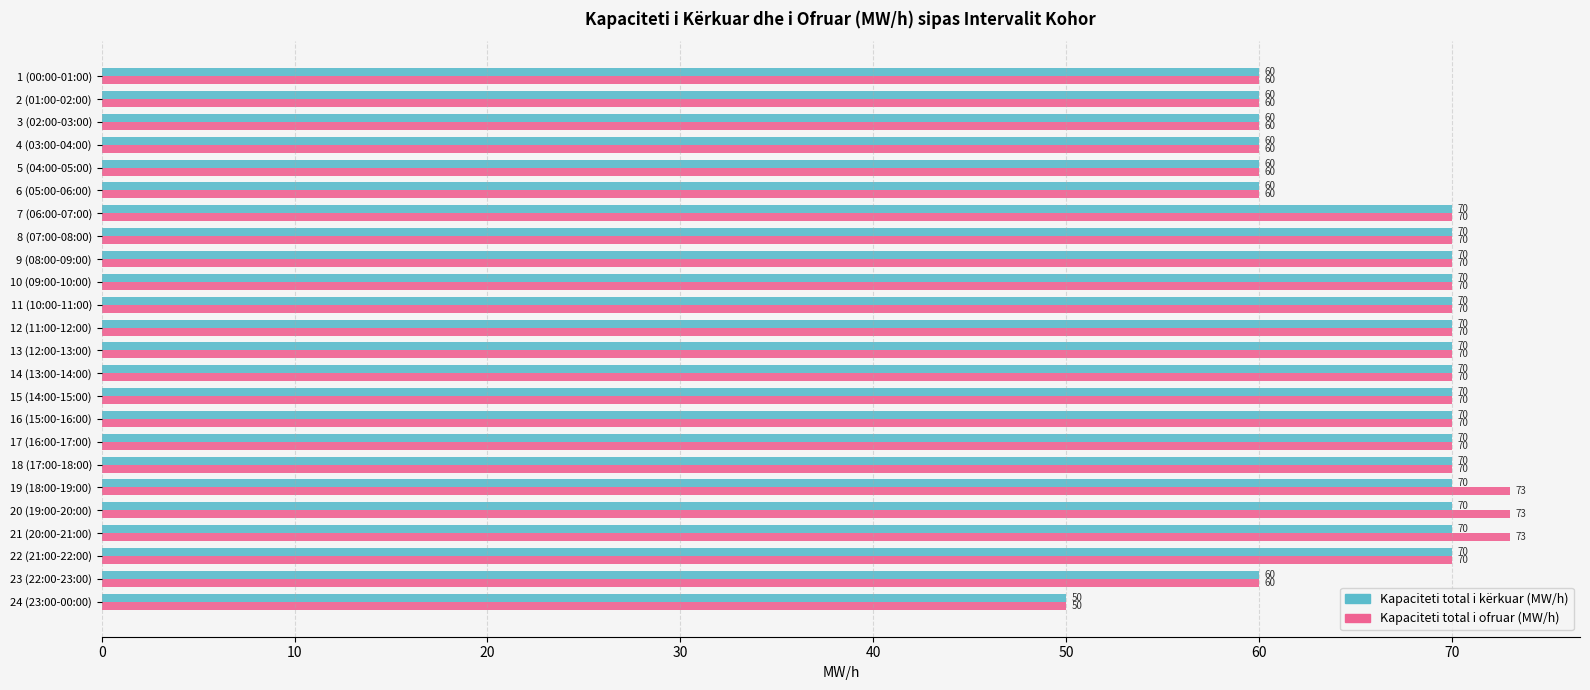

Which series has the widest spread of values?

Kapaciteti total i ofruar (MW/h)